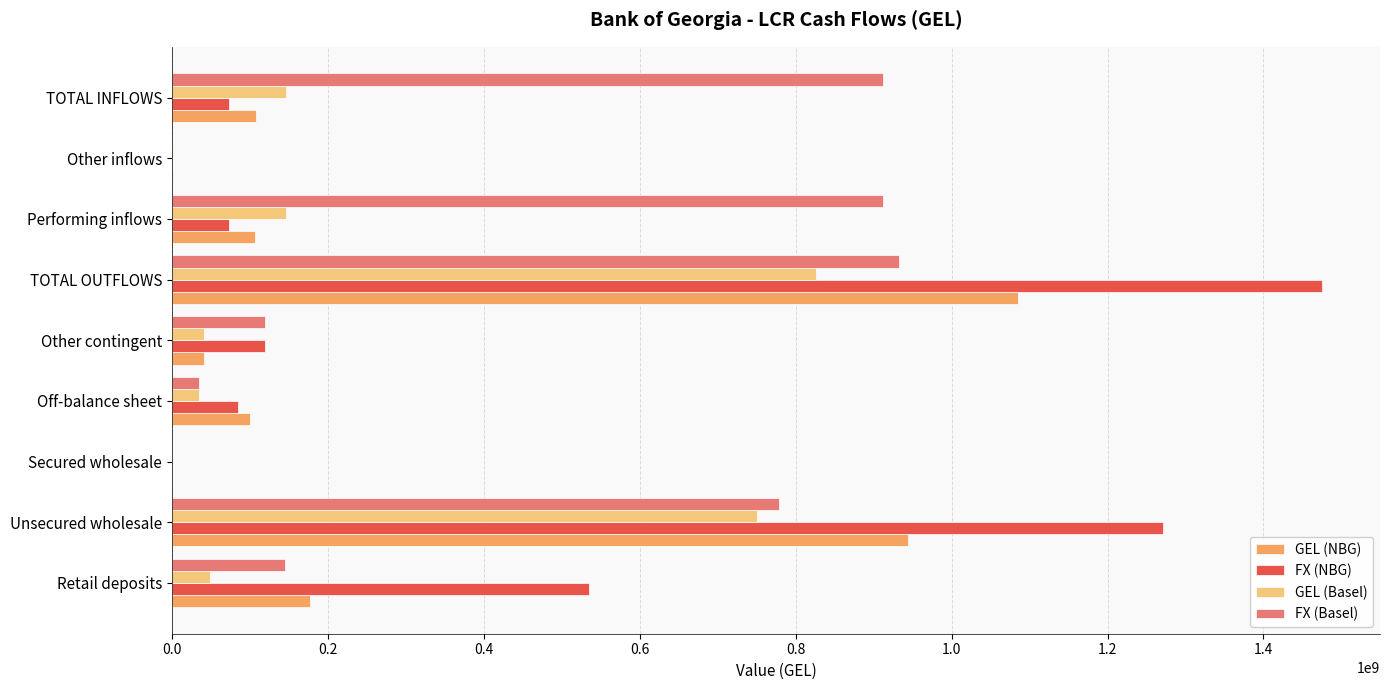

The GEL (Basel) series shows 48867036.6 at Retail deposits. True or false?

True